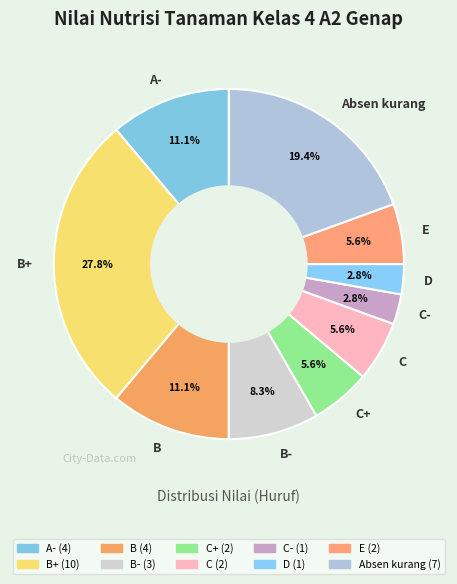

How many segments does this pie chart have?

10